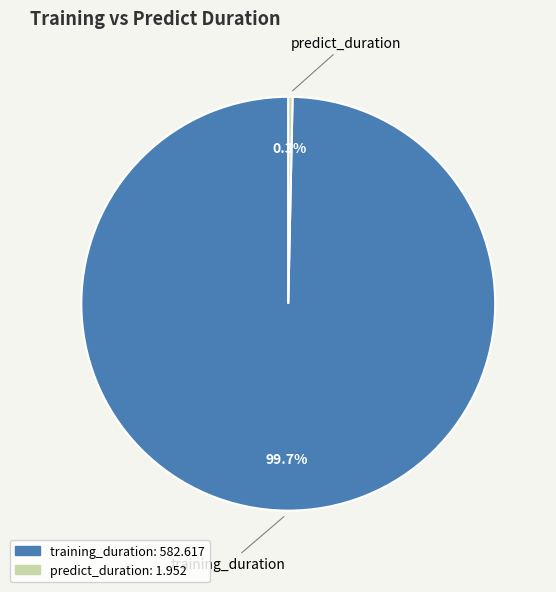

Between predict_duration and training_duration, which is larger?

training_duration